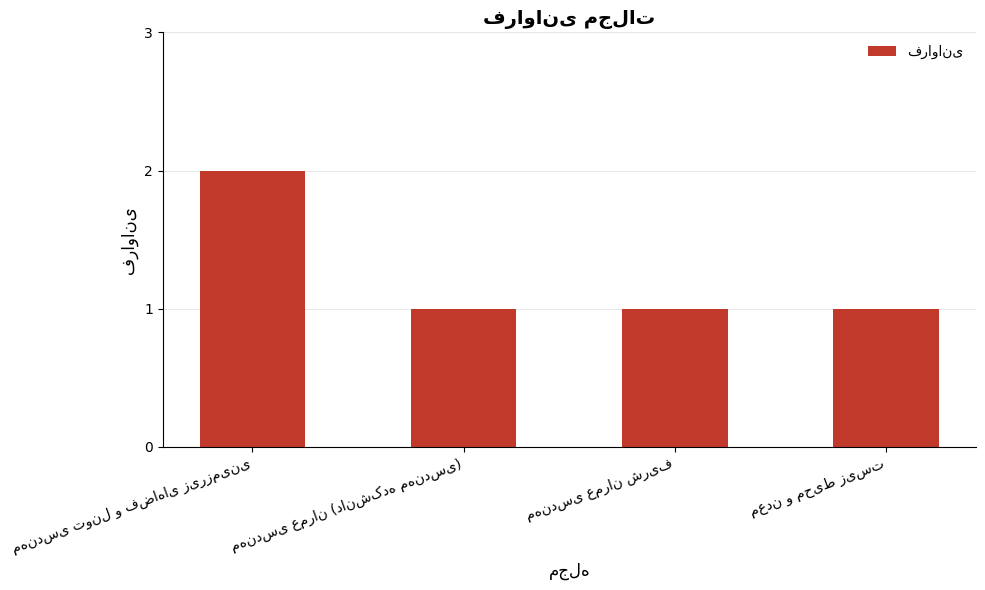

What is the value of the 4th bar from the left?

1